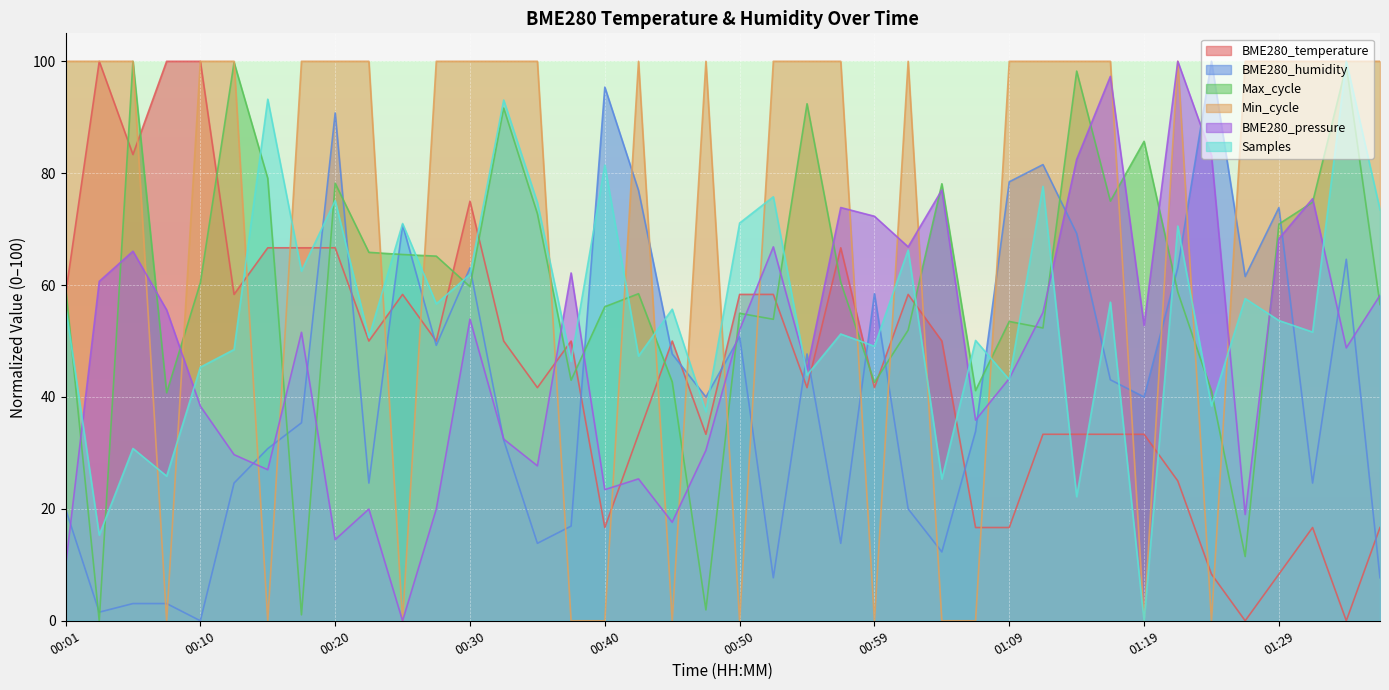

Where does the BME280_humidity series first go above 39?

00:20